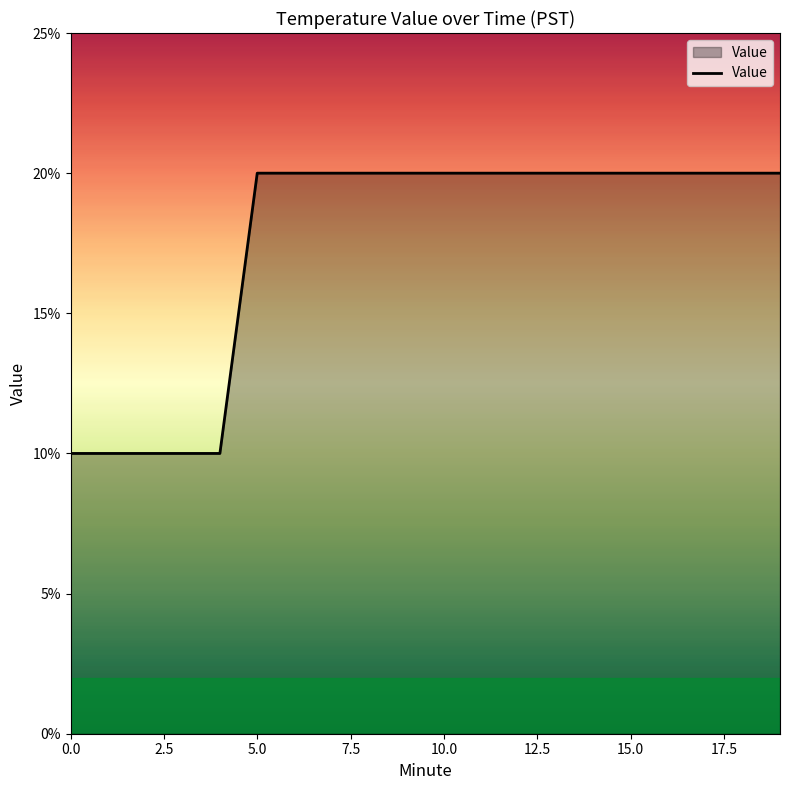

Does the chart have visible grid lines?

No